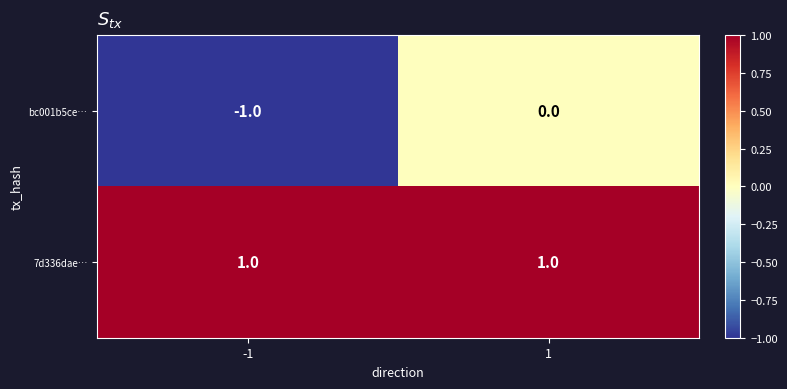

Reading left to right, what are all the values shown in this chart?

bc001b5ce…: -1	0
7d336dae…: 1	1